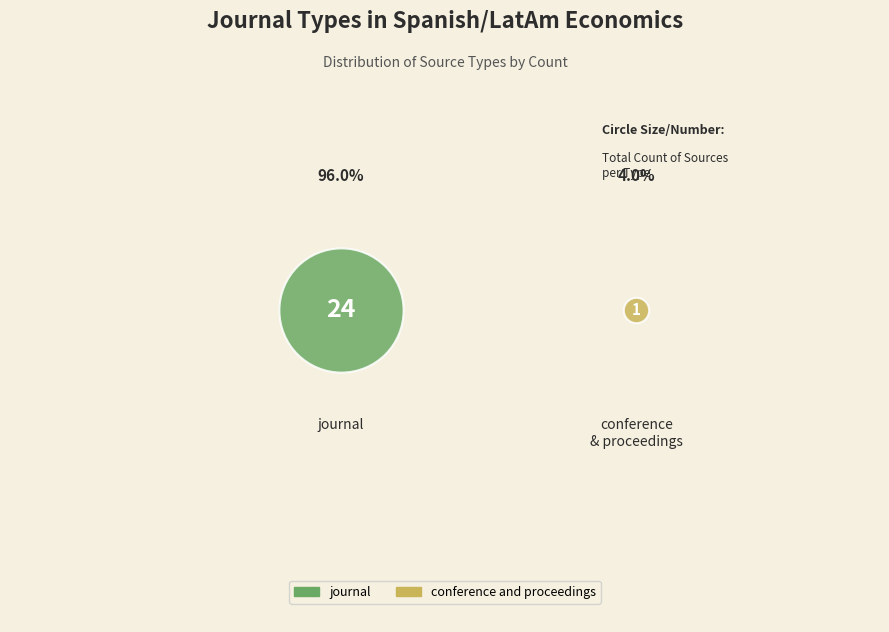

Do conference and proceedings and journal together represent more than half of the pie?

Yes